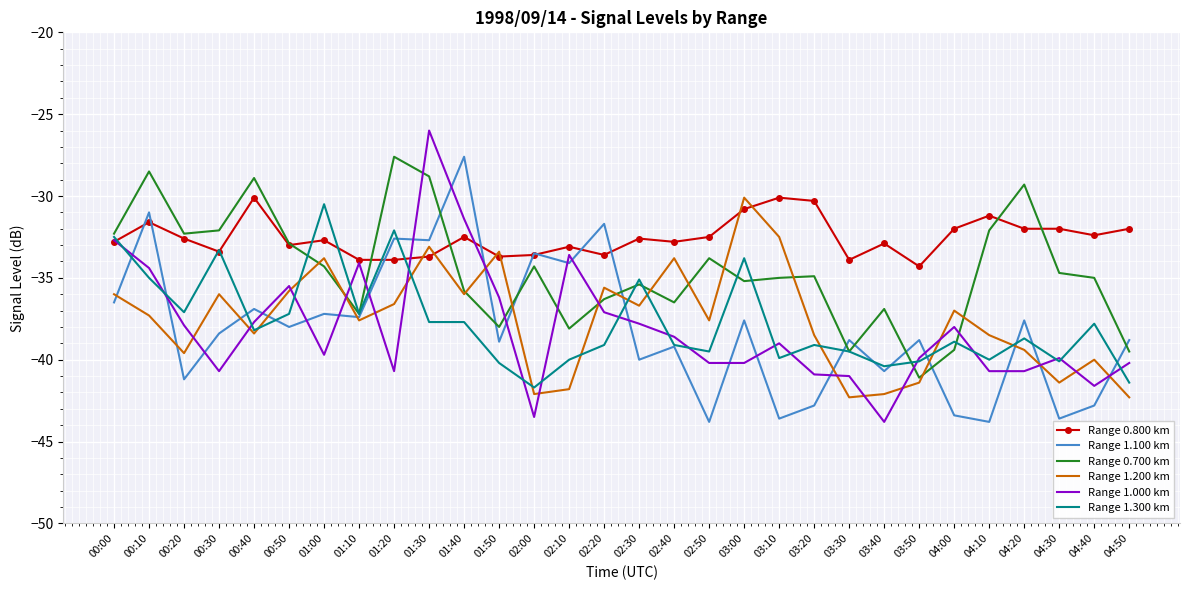

Between 00:00 and 03:20, which series saw the biggest shift?

Range 1.000 km